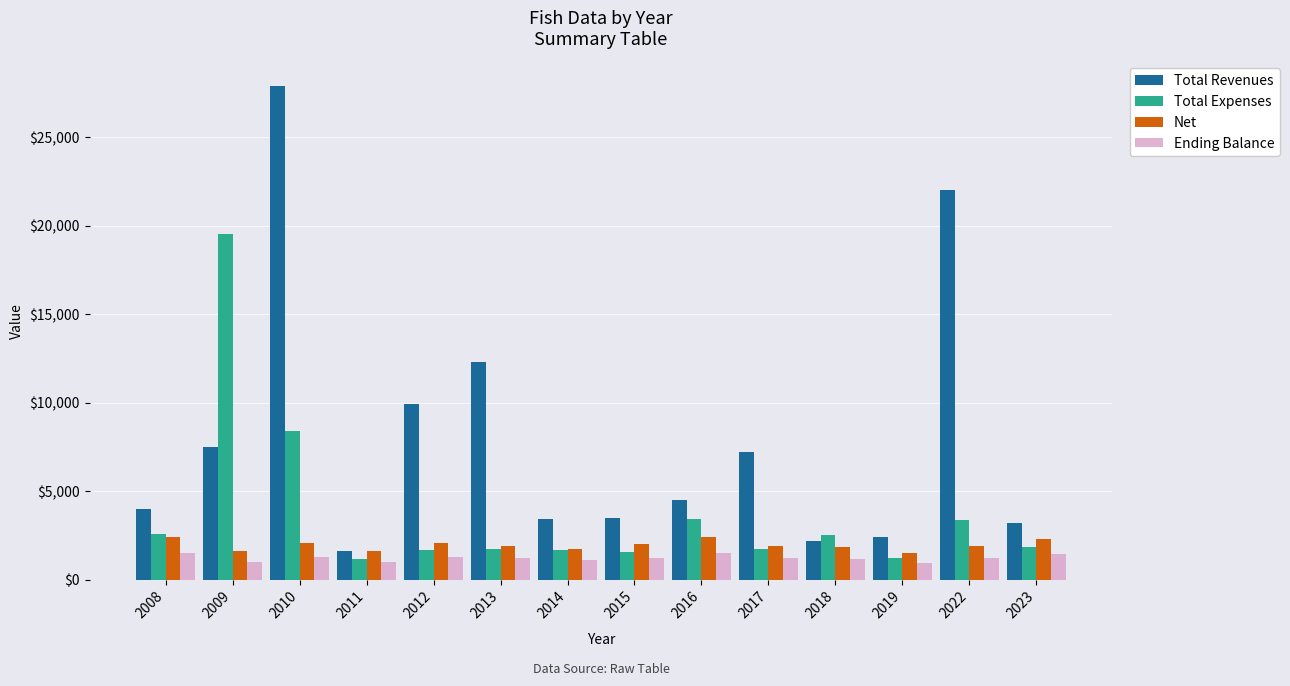

True or false: Net has a value of 1920 at 2013.

True